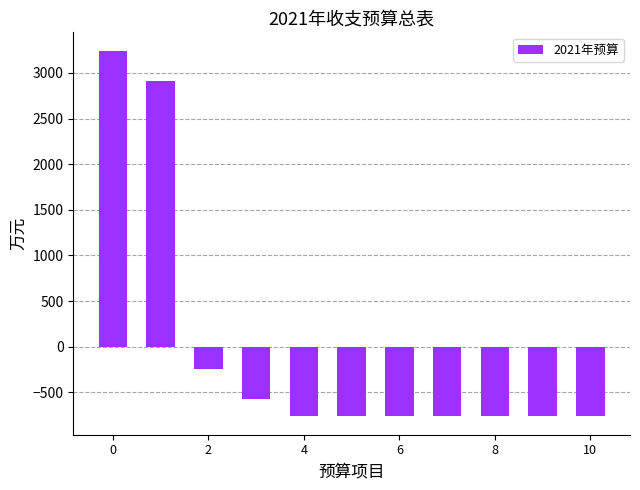

What is the value of the 6th bar from the left?

-764.4